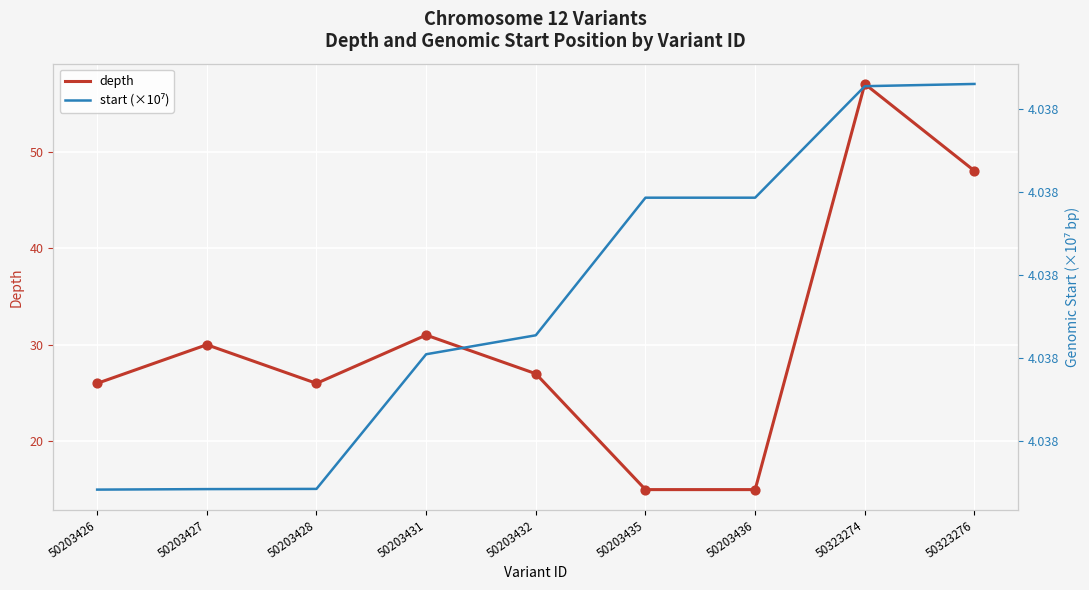

Which series reaches the maximum Y coordinate?

depth